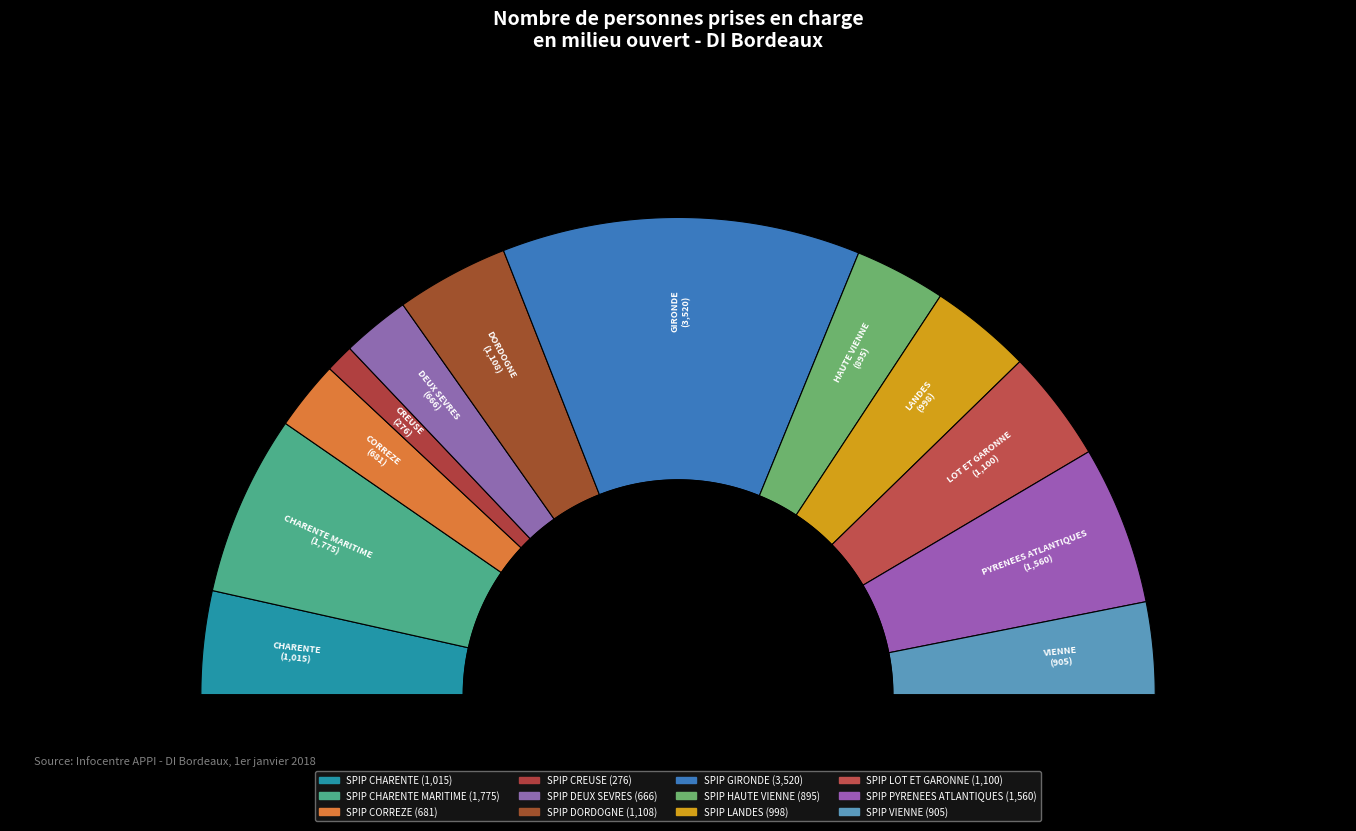

What is the largest slice in the pie chart?

SPIP GIRONDE